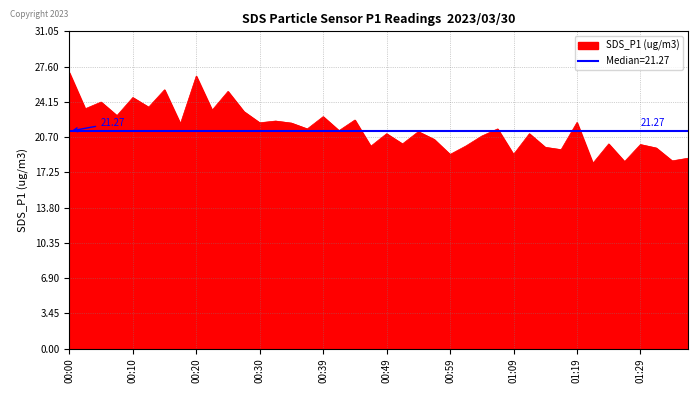

What is the difference between the second highest and minimum values?

8.5